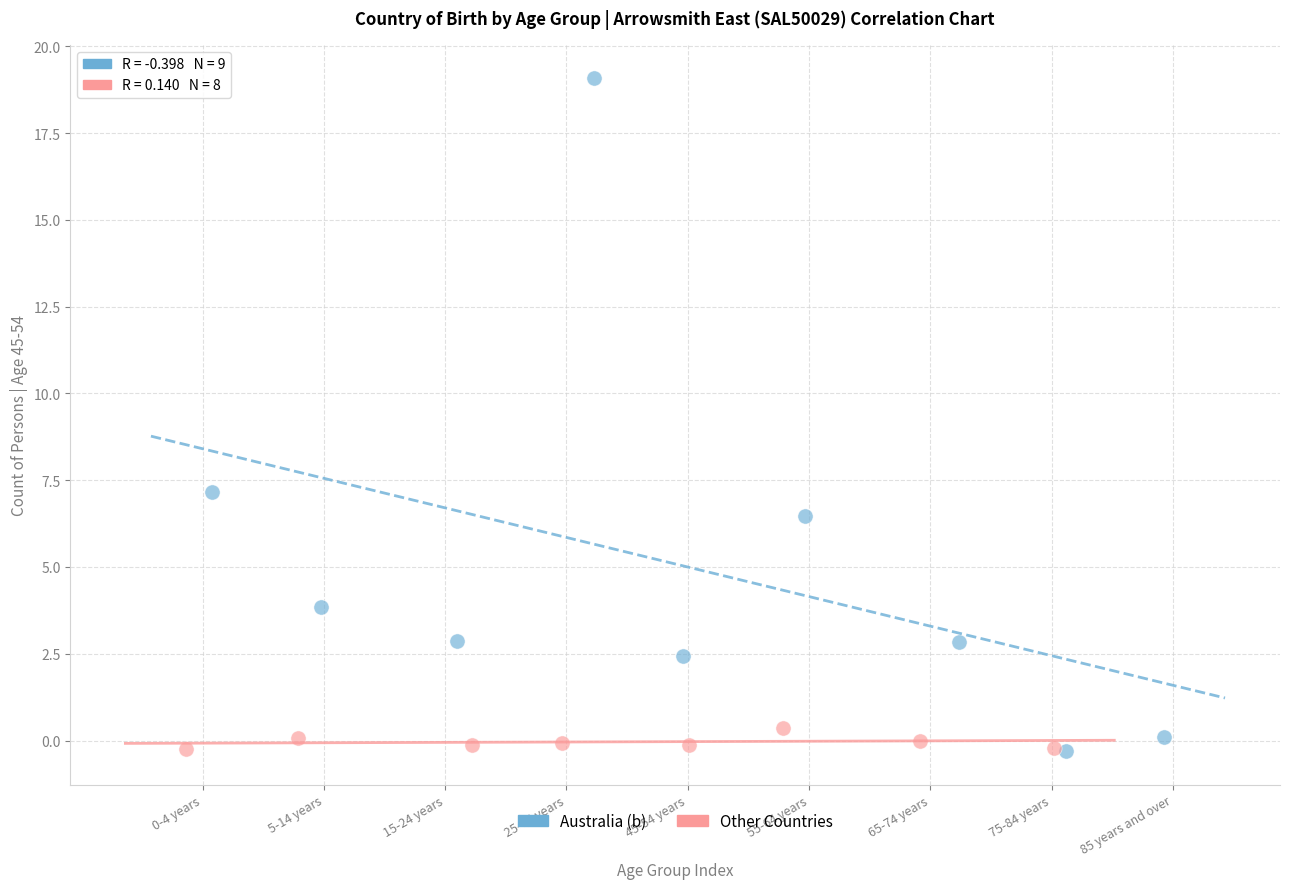

Which series contains the highest Y value?

Australia (b)